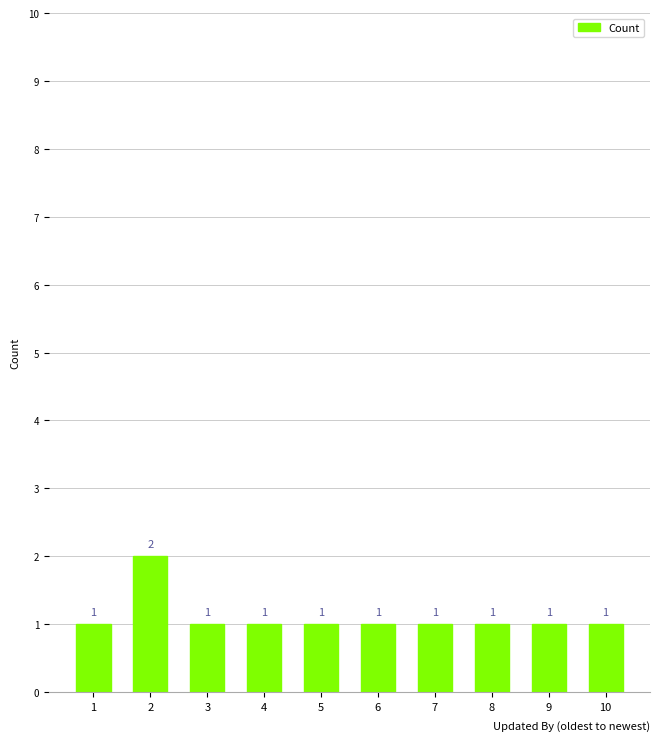

How many values are between 1 and 2?

10